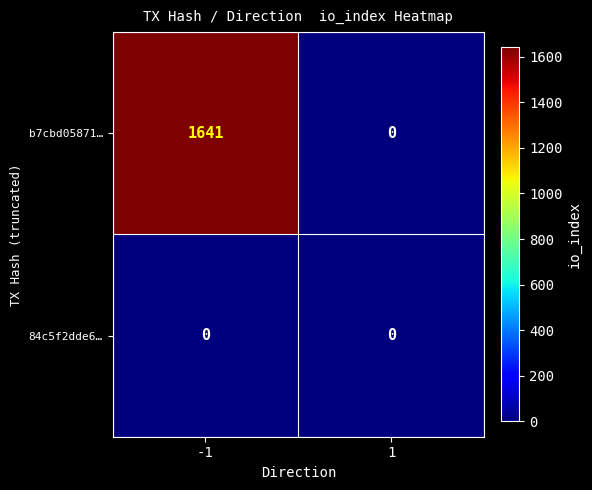

Which series has the largest total across all categories?

b7cbd05871…